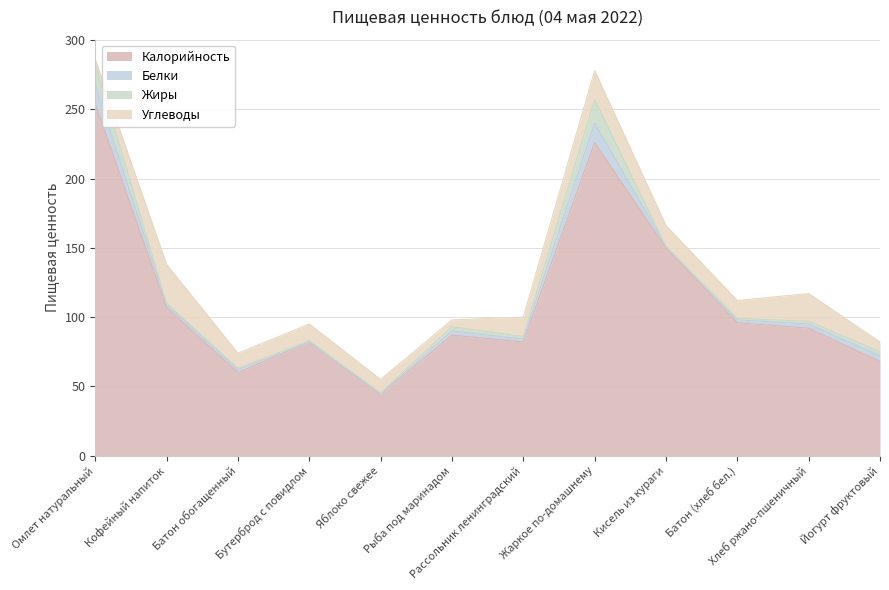

Rank the series at Яблоко свежее from highest to lowest value.

Калорийность, Углеводы, Белки, Жиры